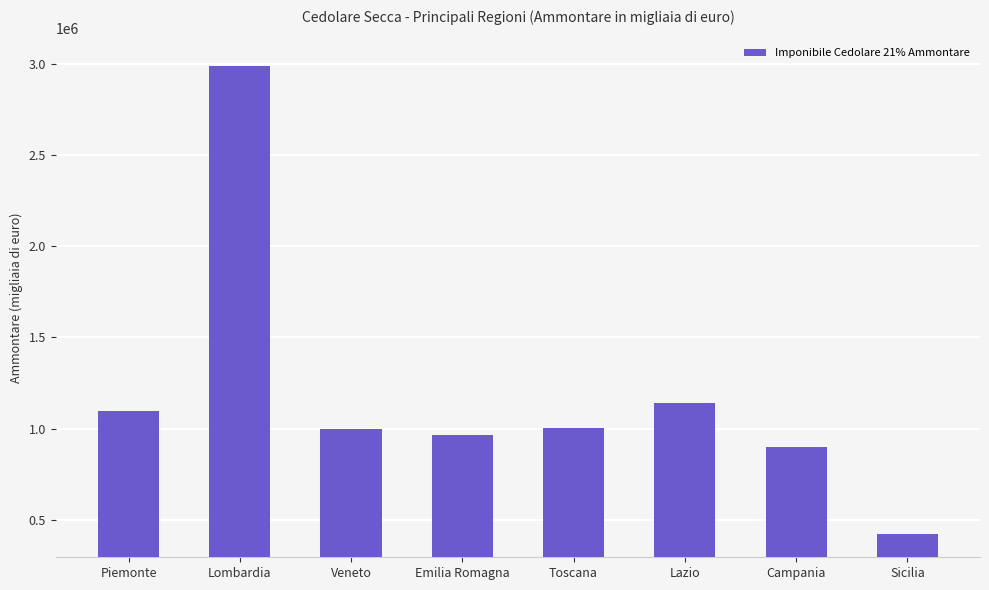

Where does the data first go above 1005093?

Piemonte